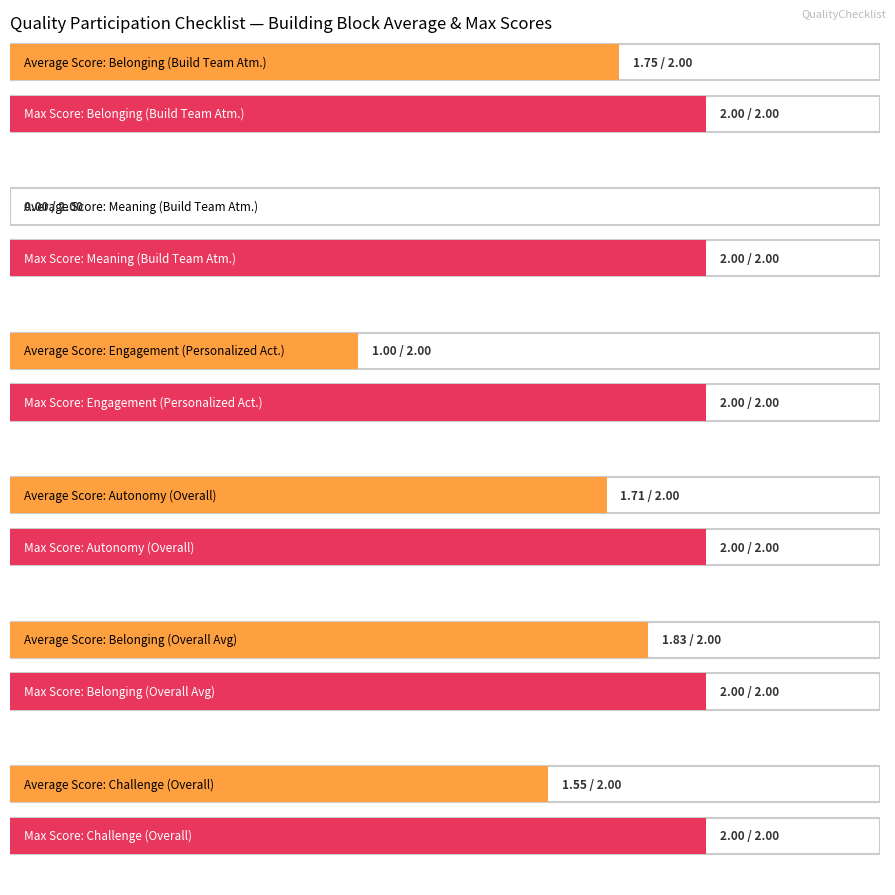

Which series has the largest total across all categories?

Max Score